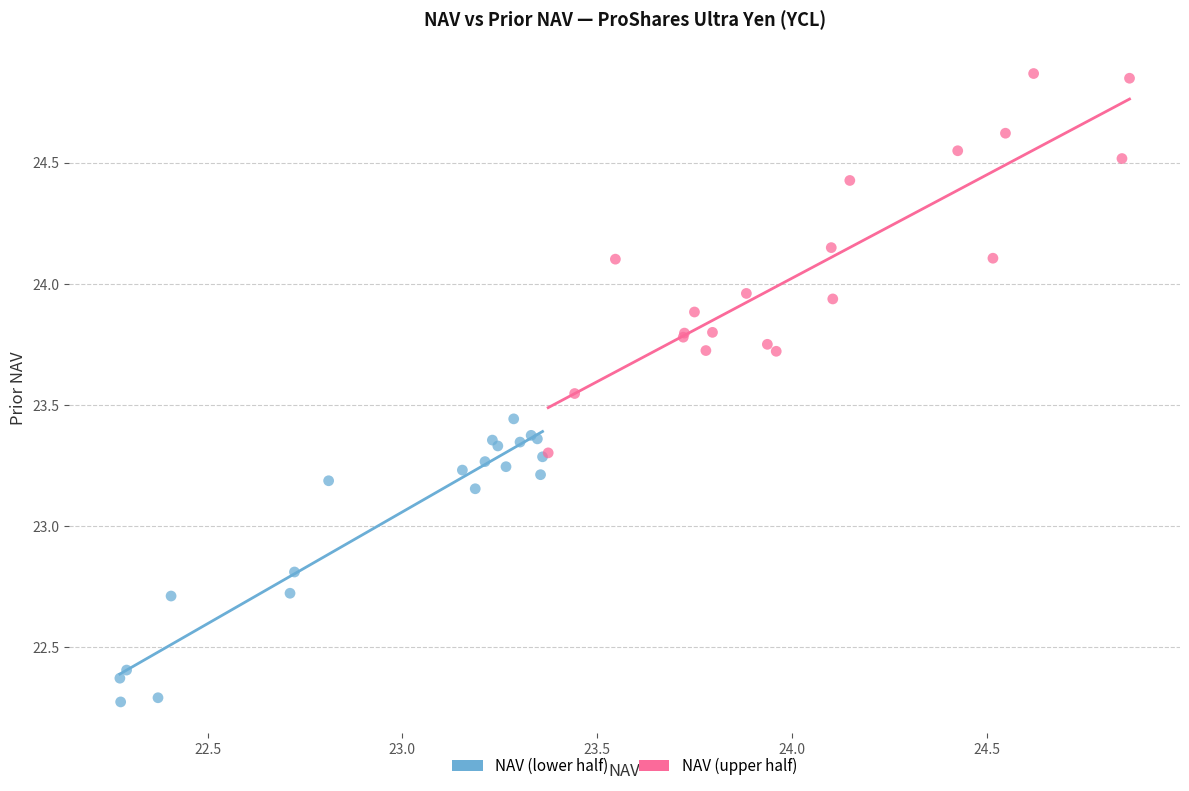

Which series contains the highest Y value?

NAV (upper half)